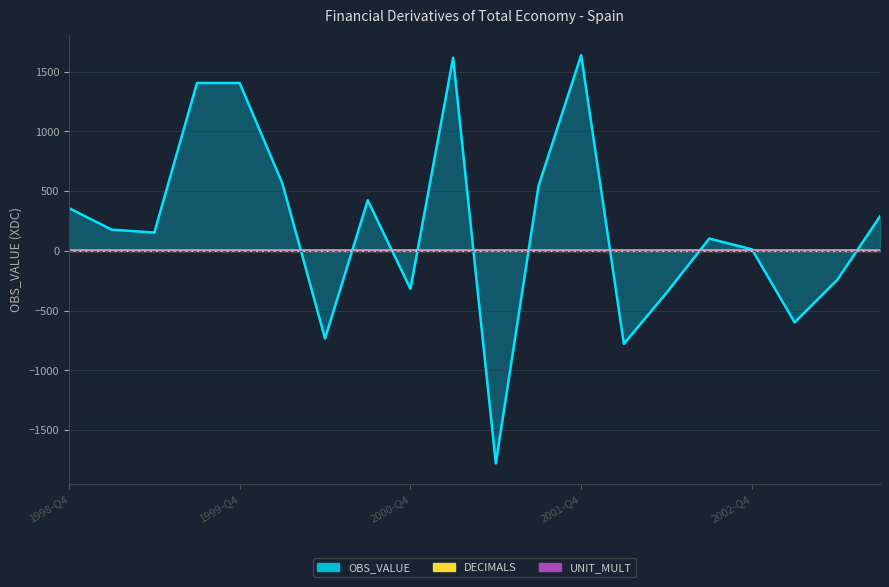

What are all the series names shown in the legend?

OBS_VALUE, DECIMALS, UNIT_MULT